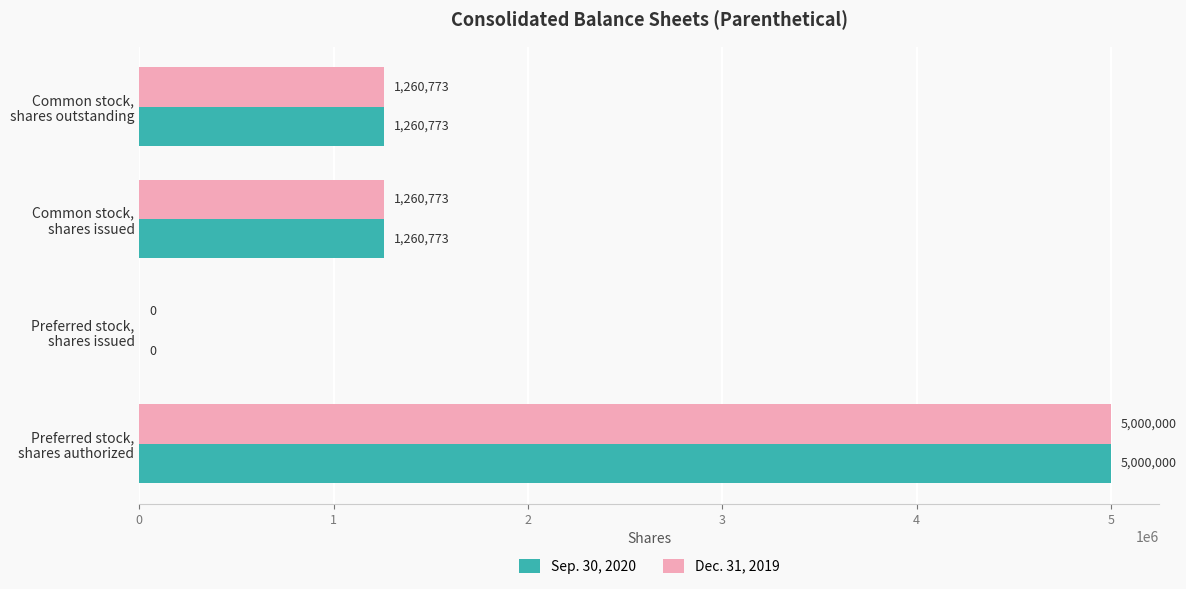

What are all the series names shown in the legend?

Sep. 30, 2020, Dec. 31, 2019